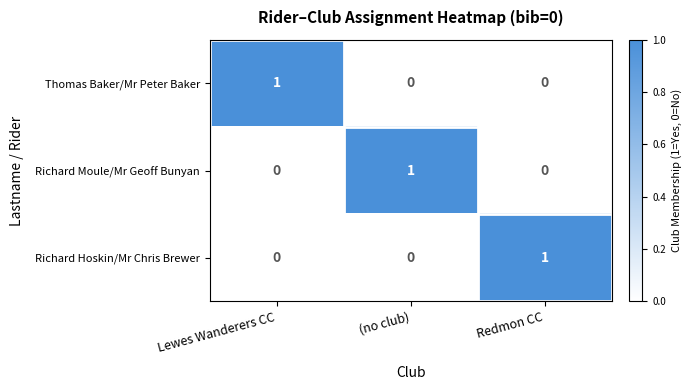

At how many categories does at least one series exceed 0?

3